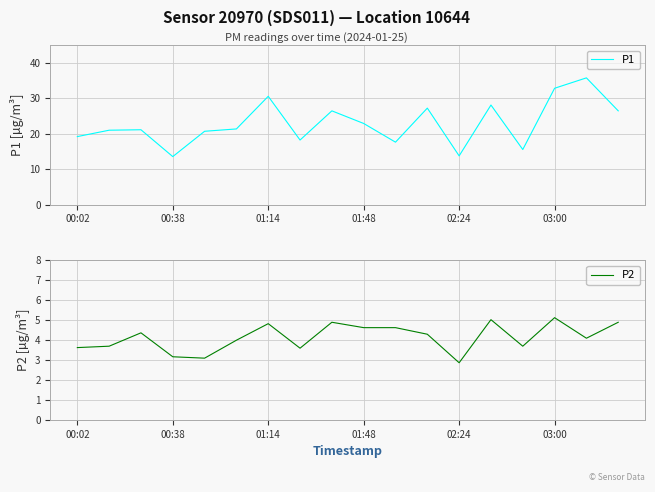

Reading left to right, transcribe all the data shown in this chart.

P1: 19.2	21.0	21.1	13.5	20.7	21.3	30.5	18.2	26.4	22.9	17.6	27.2	13.7	28.1	15.5	32.8	35.7	26.4
P2: 3.6	3.7	4.4	3.2	3.1	4.0	4.8	3.6	4.9	4.6	4.6	4.3	2.9	5.0	3.7	5.1	4.1	4.9